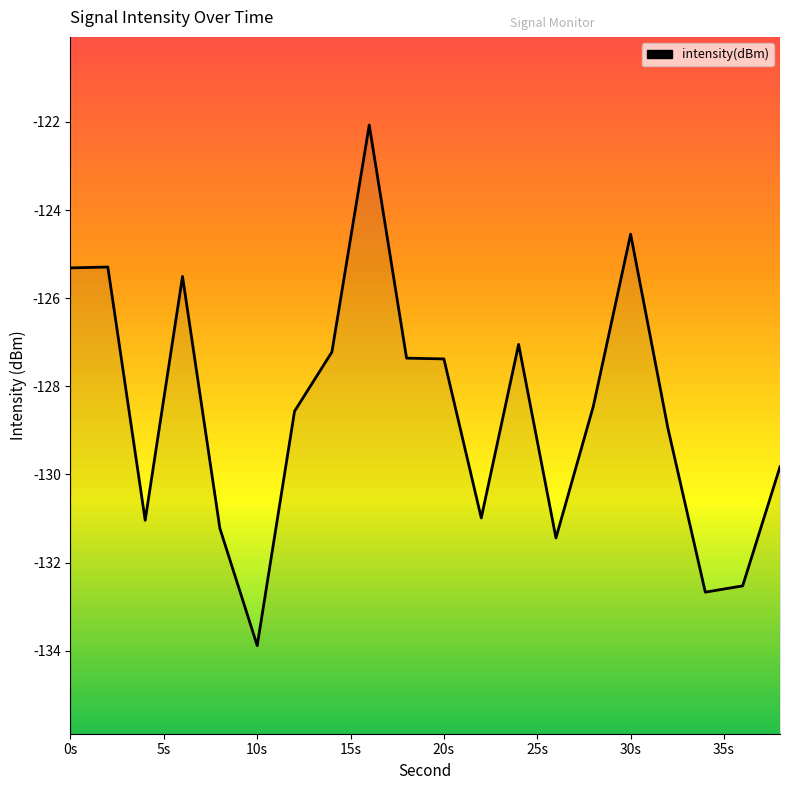

At which category does the data reach its first local valley?

4